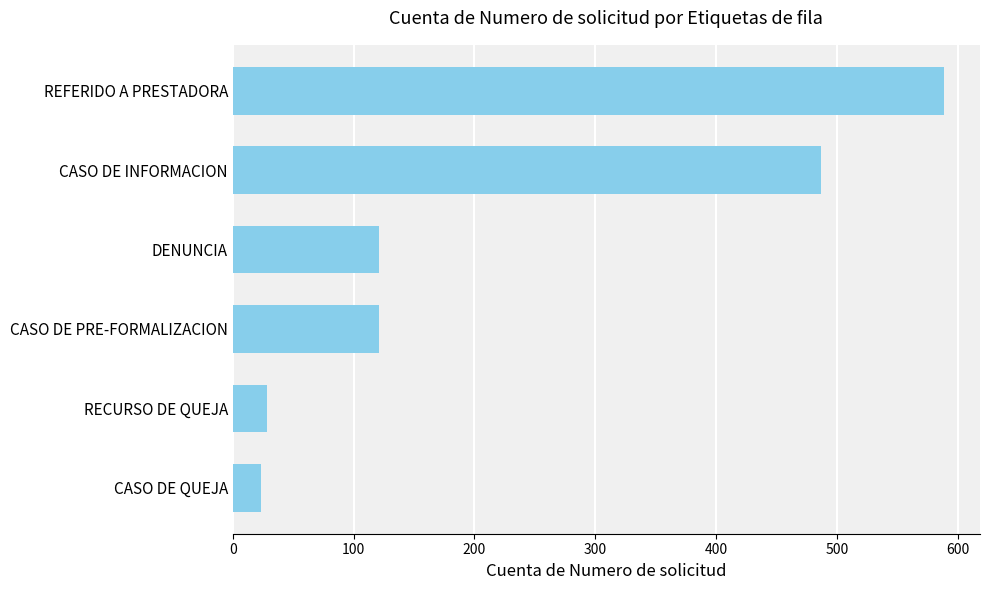

Reading bottom to top, list all the values displayed in this chart.

23	28	121	121	487	589